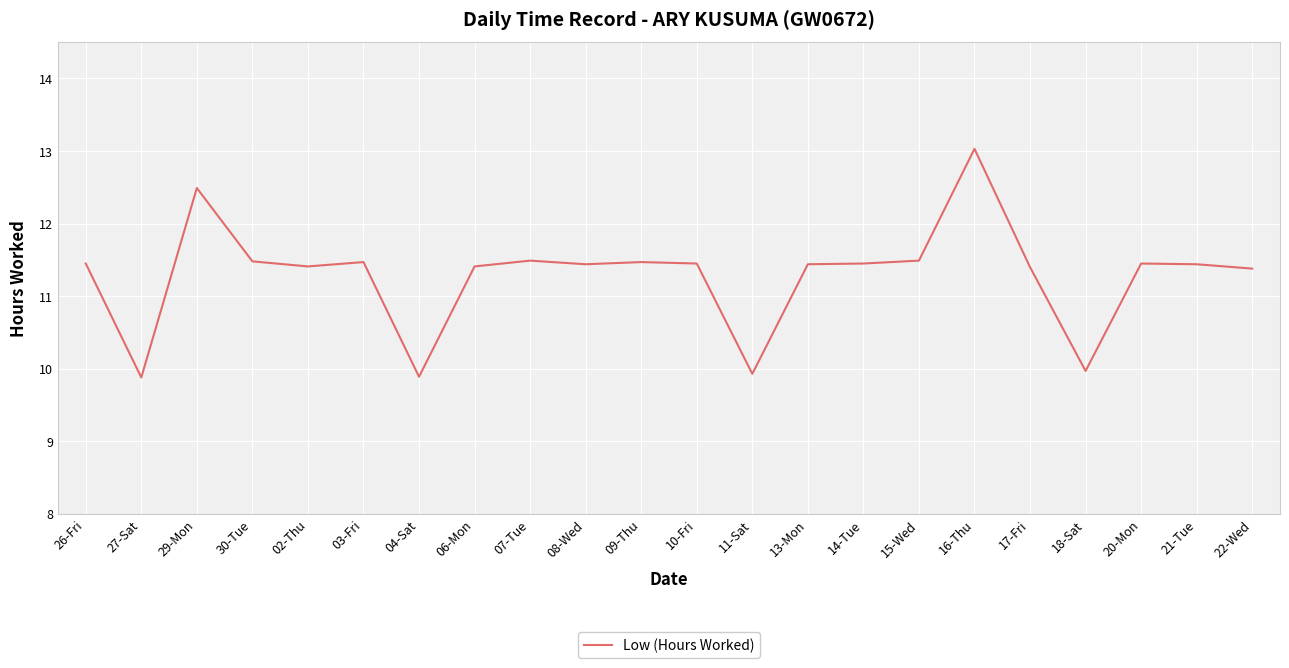

What position from the left is 27-Sat?

2